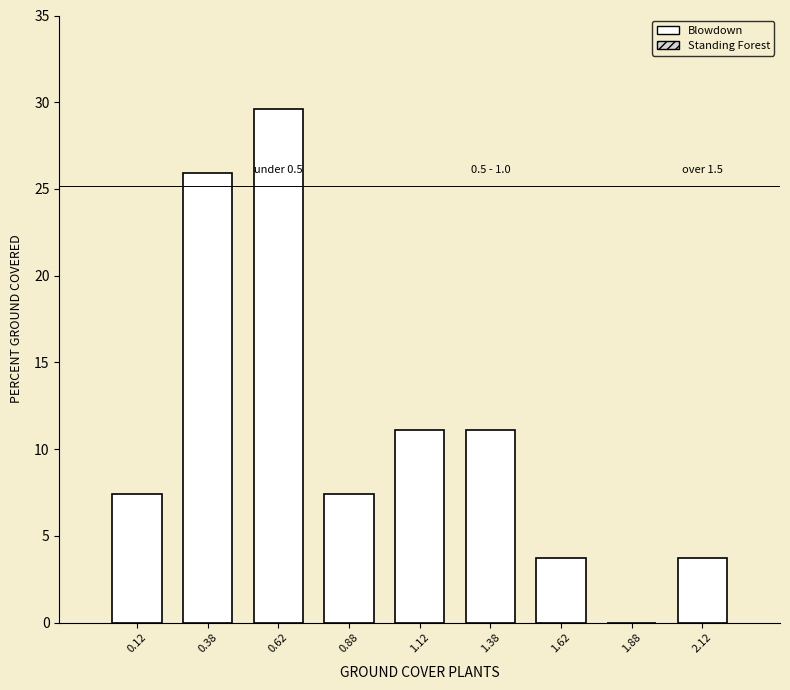

Over which range of the x-axis is the bar tallest?

0.50 to 0.75